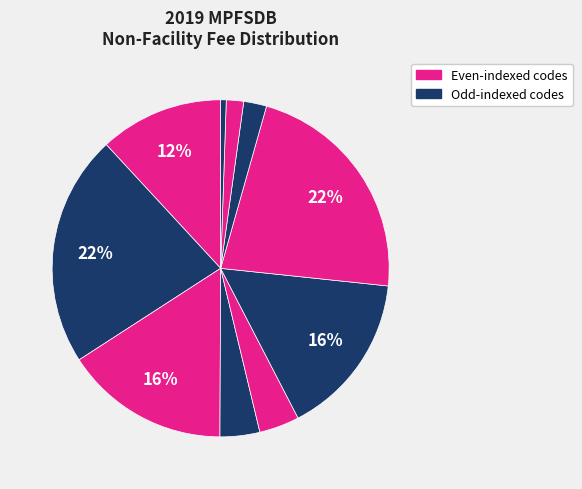

How many segments does this pie chart have?

10